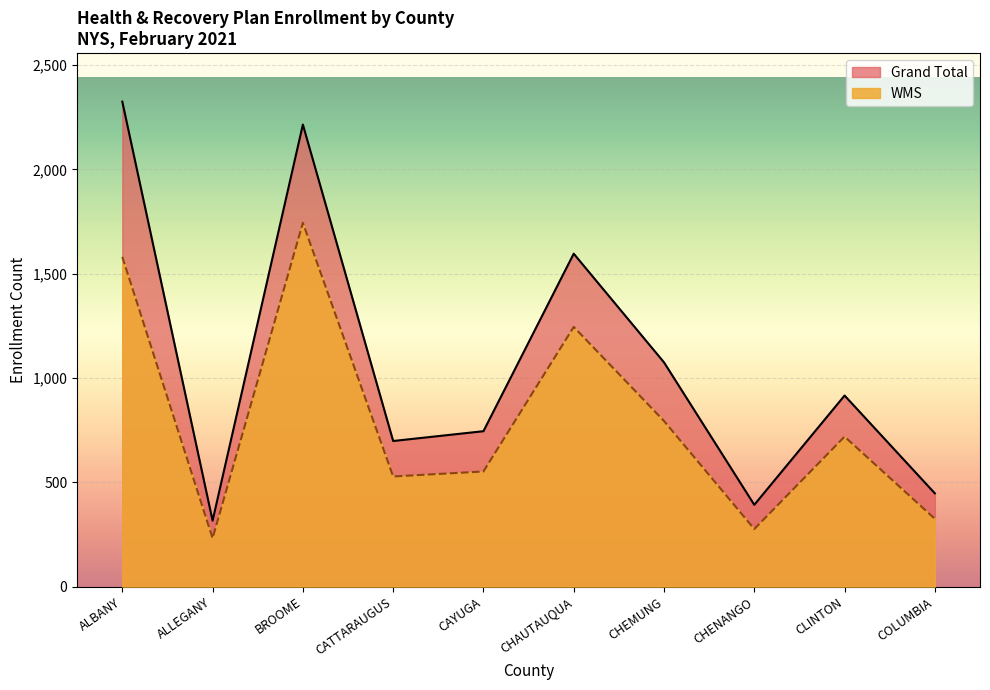

What is the minimum value shown in the chart?

232